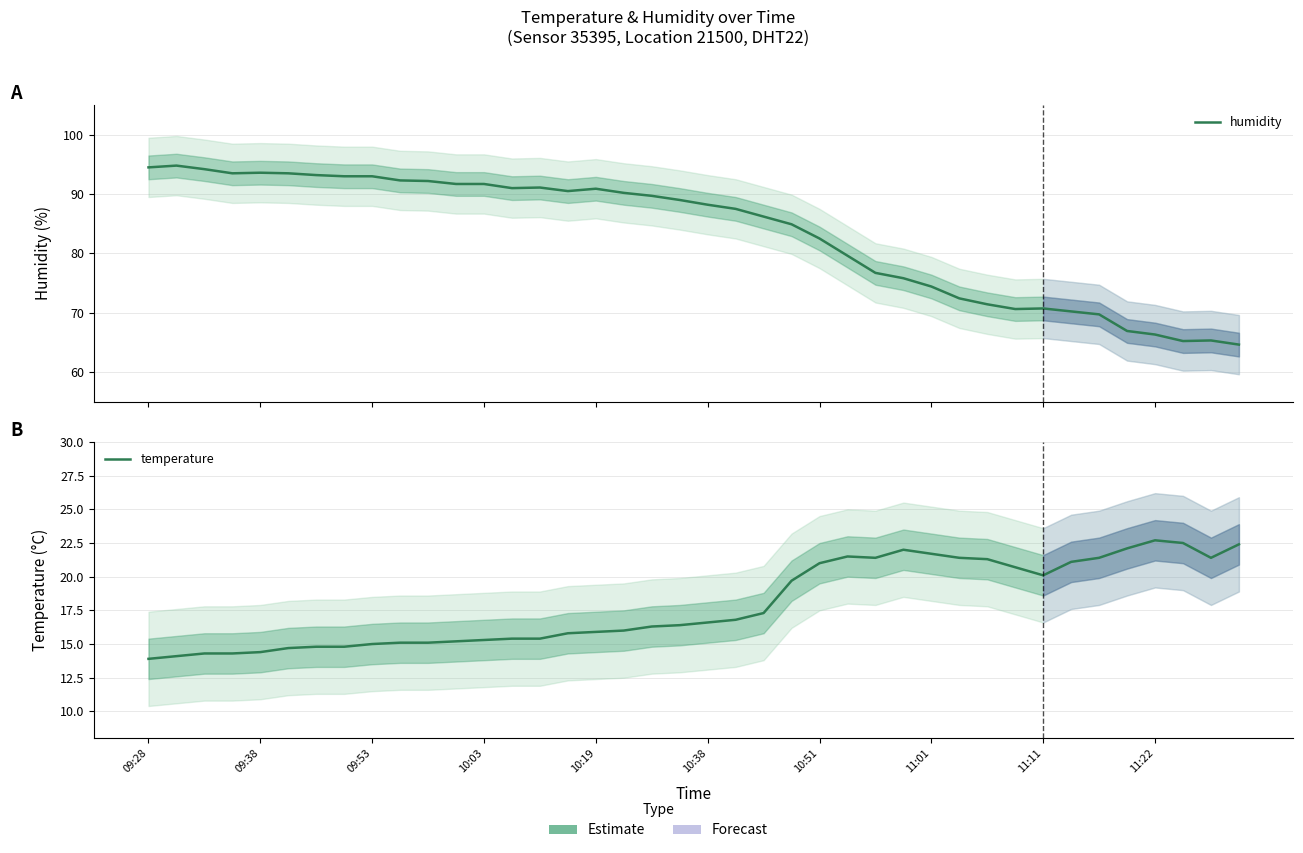

What is the minimum value shown in the chart?

13.9